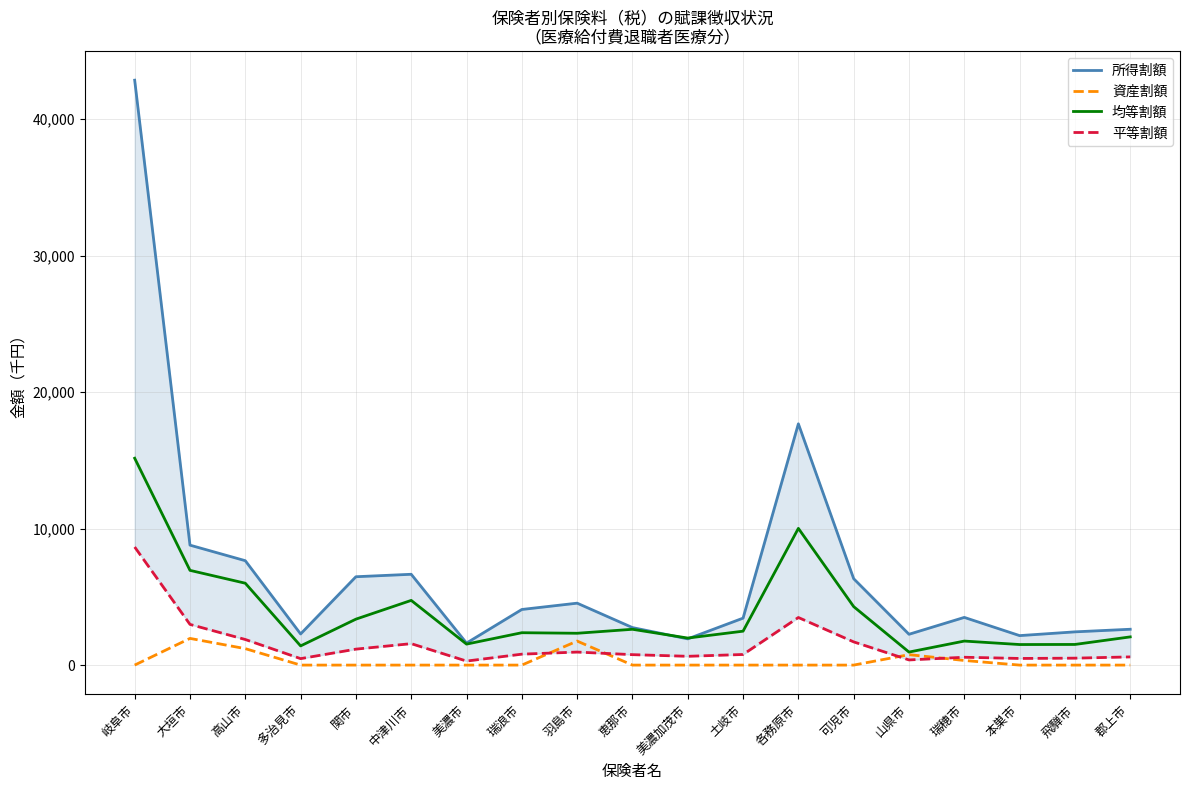

Count the 資産割額 values in the range 0 to 338.

15